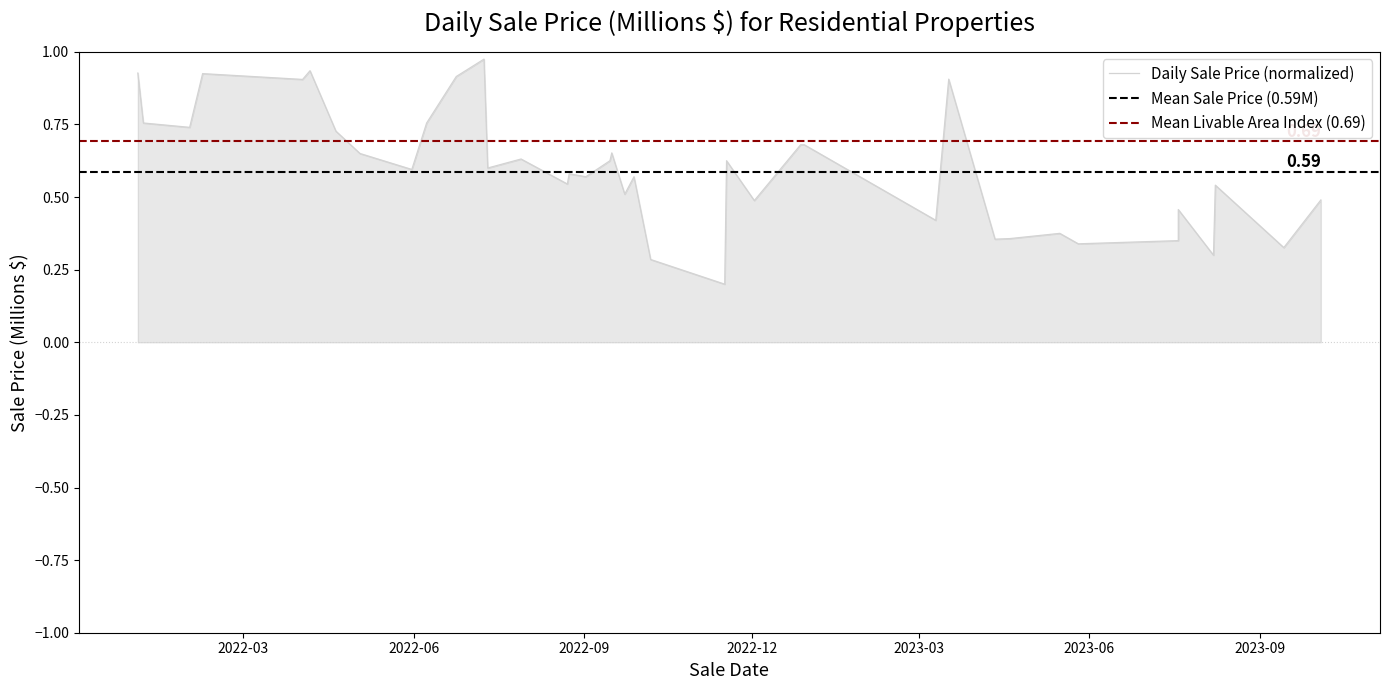

The value at 2023-03 is 0.9. True or false?

True